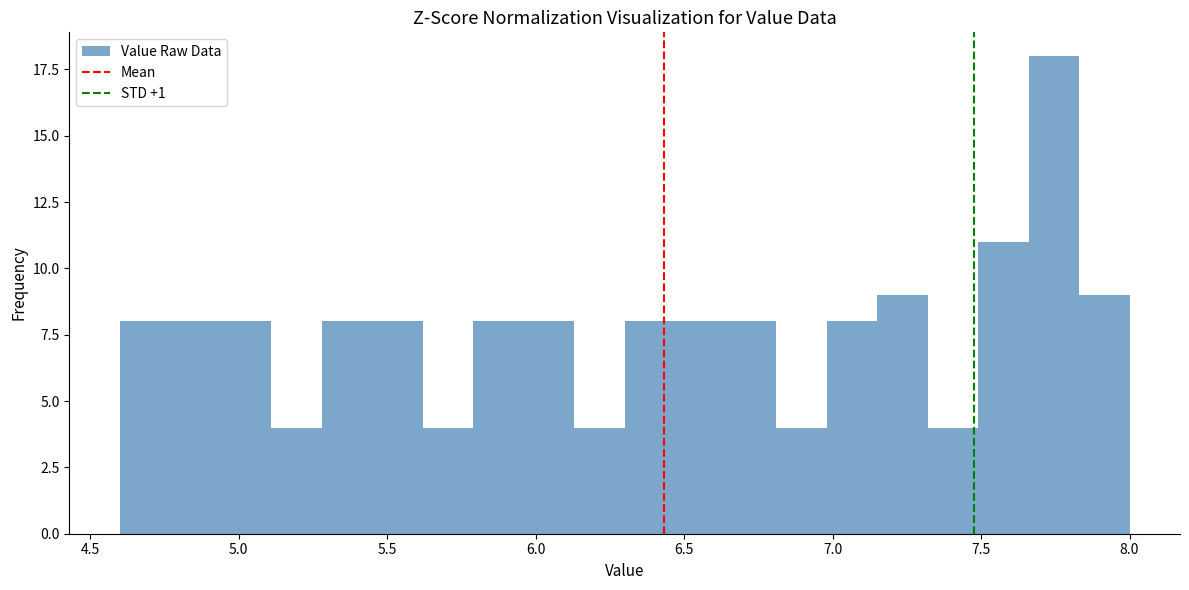

Around what value on the x-axis is the tallest bar? Give the approximate position of its centre, as read against the axis.

7.75